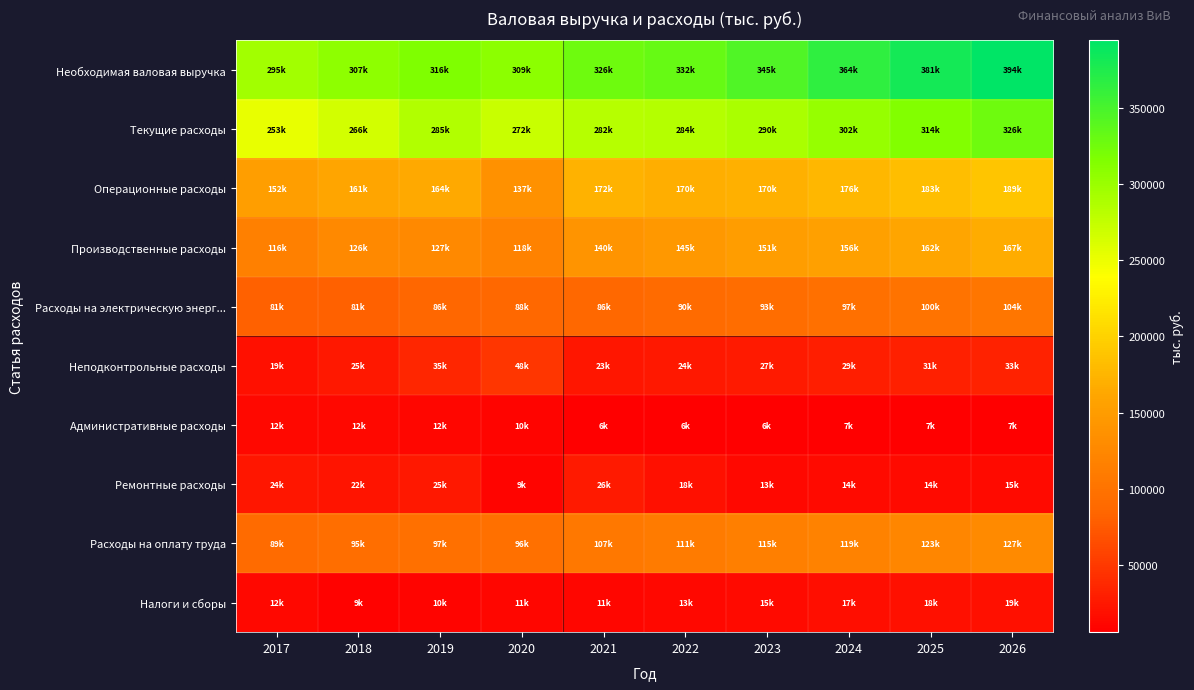

Reading left to right, list all the values displayed in this chart.

Необходимая валовая выручка: 2017=295407.7	2018=306524.9	2019=315965.2	2020=308621.3	2021=325876.7	2022=331618.2	2023=345447.2	2024=364251.5	2025=381472.6	2026=394049.1
Текущие расходы: 2017=252657.2	2018=266267.1	2019=285473.1	2020=272373.9	2021=281922.6	2022=283707.5	2023=290306.4	2024=302391.4	2025=314465.1	2026=325926.3
Операционные расходы: 2017=151976.3	2018=160957.5	2019=163690.7	2020=137234.8	2021=172329.2	2022=169683.0	2023=170288.2	2024=176418.6	2025=182769.6	2026=189349.4
Производственные расходы: 2017=115832.9	2018=126116.4	2019=126595.9	2020=118326.4	2021=140286.8	2022=145337.1	2023=150569.2	2024=155989.7	2025=161605.4	2026=167423.2
Расходы на электрическую энерг...: 2017=81253.6	2018=80724.9	2019=86284.1	2020=87594.0	2021=86334.5	2022=89615.2	2023=93020.6	2024=96555.4	2025=100224.5	2026=104033.0
Неподконтрольные расходы: 2017=19427.3	2018=24584.8	2019=35498.3	2020=47545.1	2021=23258.9	2022=24409.2	2023=26997.5	2024=29417.4	2025=31470.9	2026=32543.9
Административные расходы: 2017=12072.5	2018=12390.4	2019=11782.6	2020=9573.0	2021=5961.3	2022=6175.9	2023=6398.3	2024=6628.6	2025=6867.2	2026=7114.4
Ремонтные расходы: 2017=24071.0	2018=22450.6	2019=25312.1	2020=9335.3	2021=26081.1	2022=18169.9	2023=13320.7	2024=13800.2	2025=14297.0	2026=14811.7
Расходы на оплату труда: 2017=89474.0	2018=94678.5	2019=96914.7	2020=95730.4	2021=106694.4	2022=110535.4	2023=114514.7	2024=118637.3	2025=122908.2	2026=127332.9
Налоги и сборы: 2017=12494.2	2018=8652.4	2019=9747.0	2020=11055.9	2021=11329.6	2022=12722.0	2023=14888.8	2024=16871.9	2025=18472.9	2026=19077.1